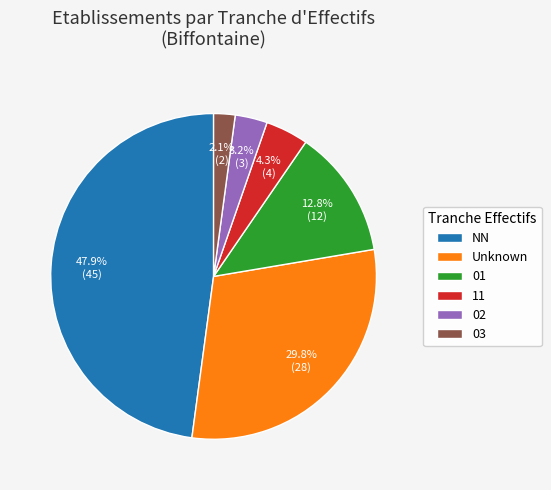

How many slices are in this pie chart?

6